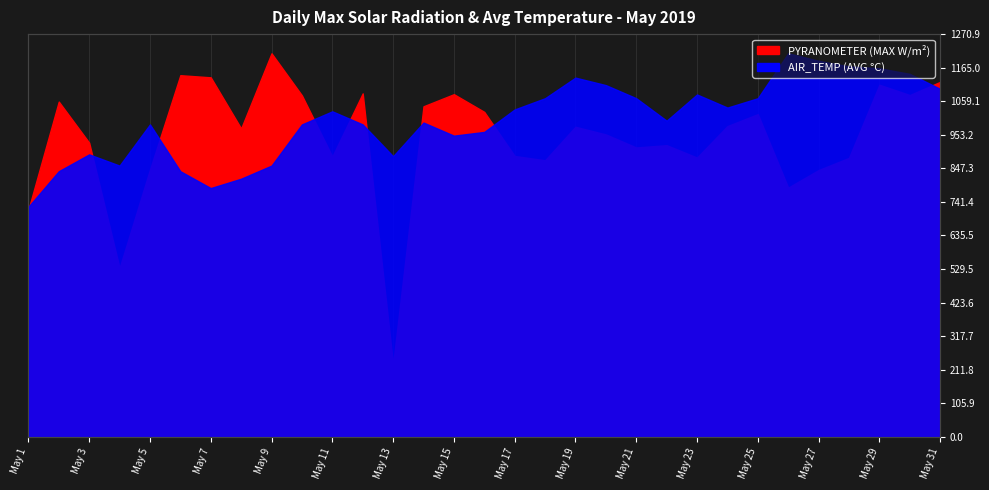

What is the maximum value shown in the chart?

1270.9